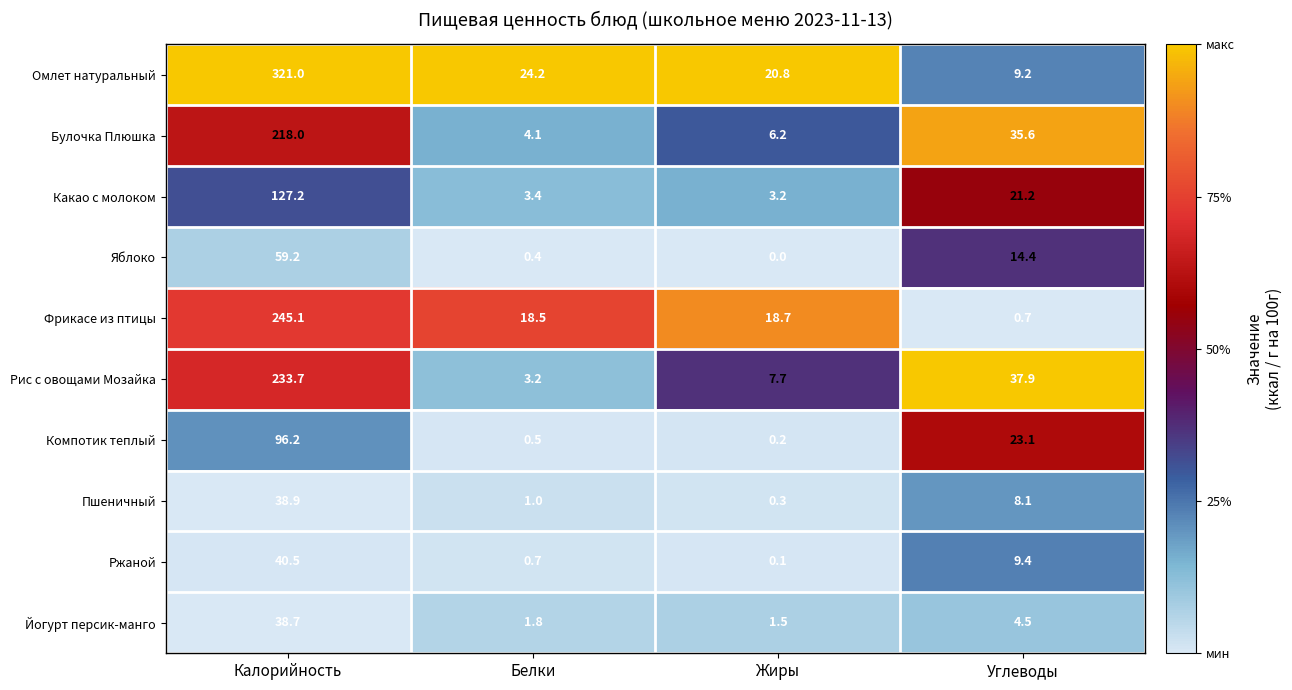

Which category has the highest value across all series?

Калорийность